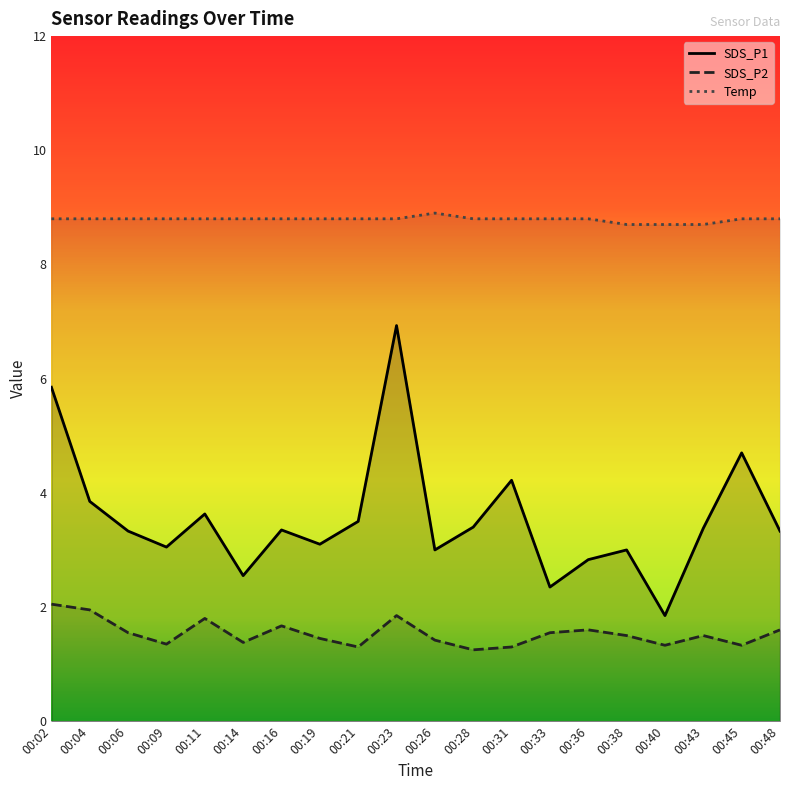

What is the difference between the second highest and minimum values in the SDS_P2 series?

0.7